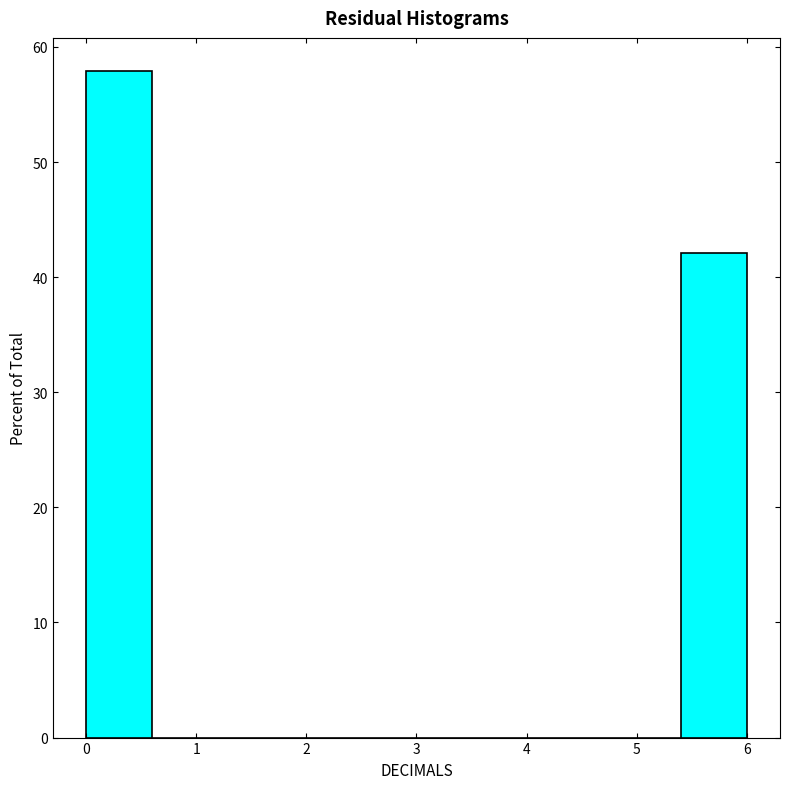

Reading left to right, list every bar in this chart as the range it spans on the x-axis followed by its height. The values are not printed on the chart, so give them approximately, as read against the axis.

0.0 to 0.6: 58
0.6 to 1.2: 0
1.2 to 1.8: 0
1.8 to 2.4: 0
2.4 to 3.0: 0
3.0 to 3.6: 0
3.6 to 4.2: 0
4.2 to 4.8: 0
4.8 to 5.4: 0
5.4 to 6.0: 42